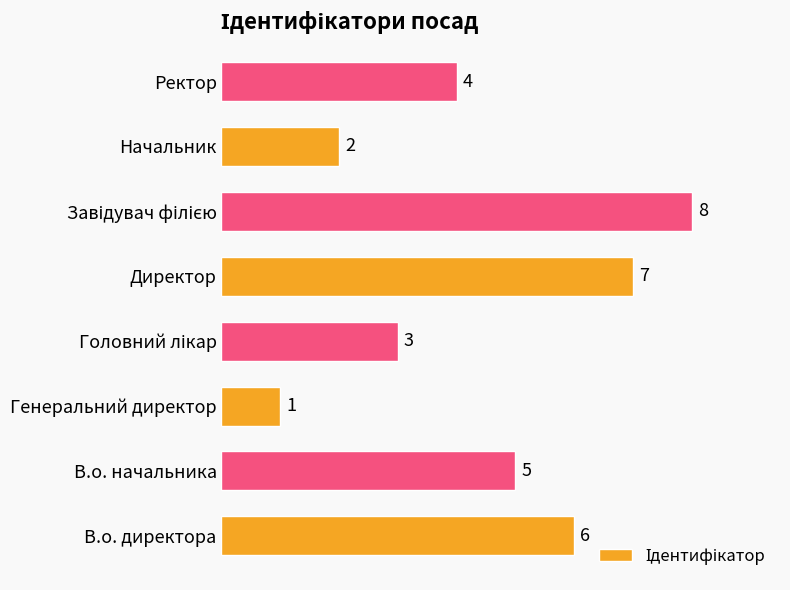

What value does the data have at В.о. начальника?

5